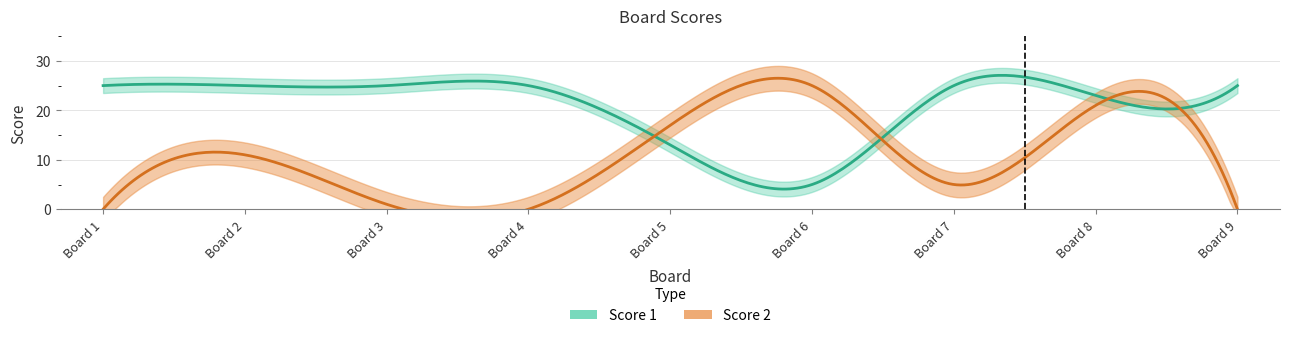

Which series has the largest total across all categories?

Score 1